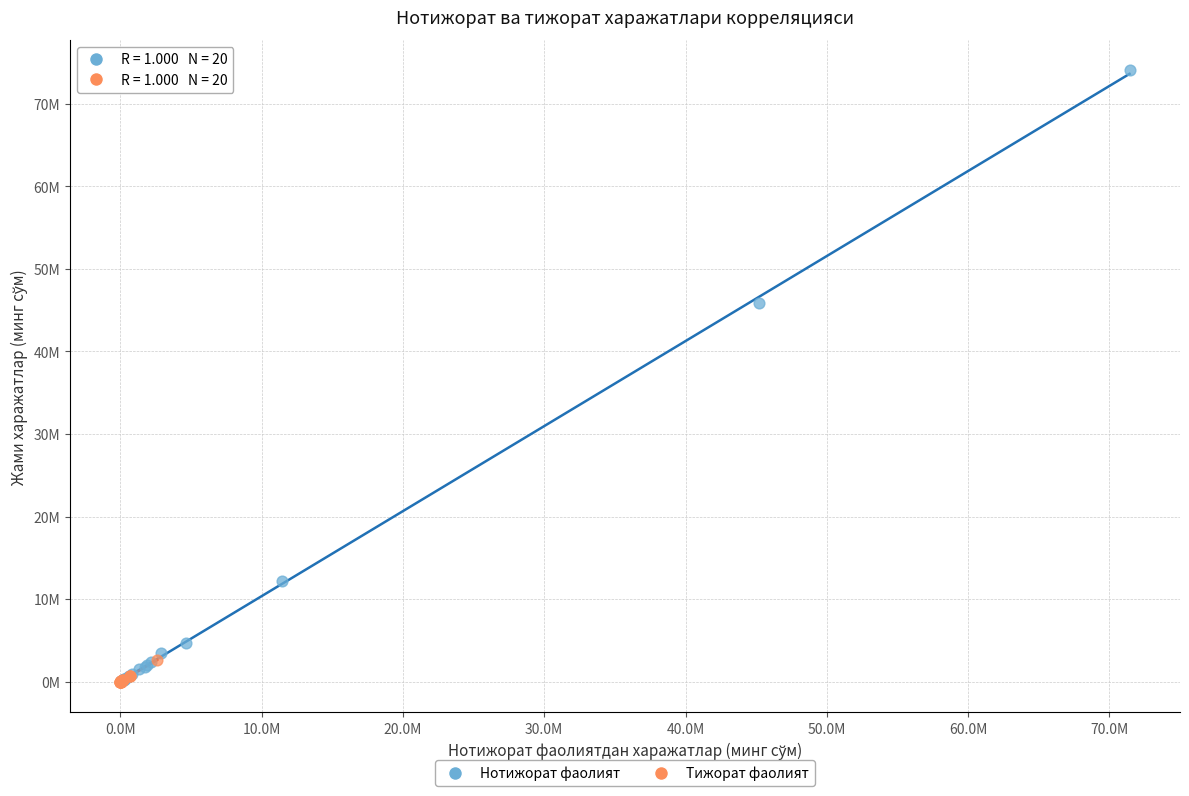

Which series contains the highest Y value?

Нотижорат фаолият